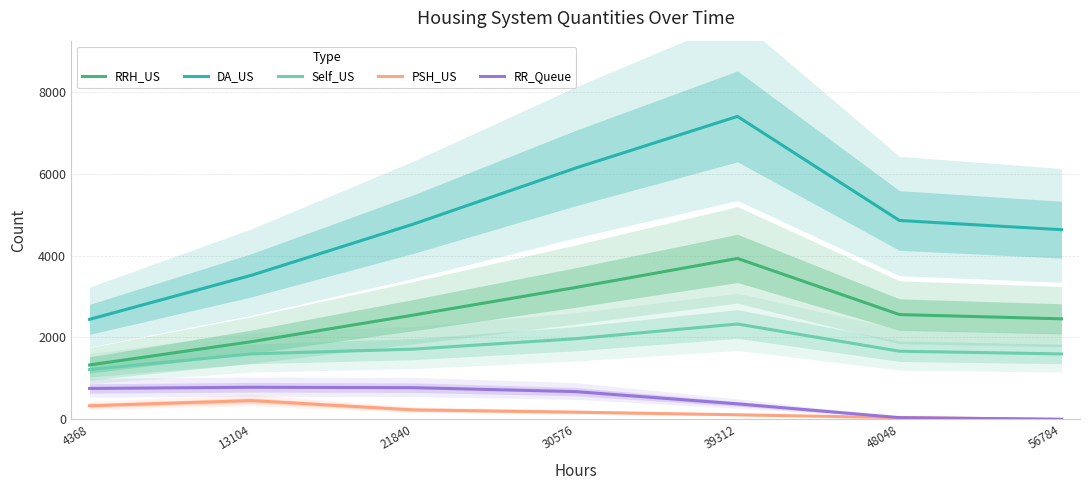

What is the difference between the second highest and minimum values in the Self_US series?

753